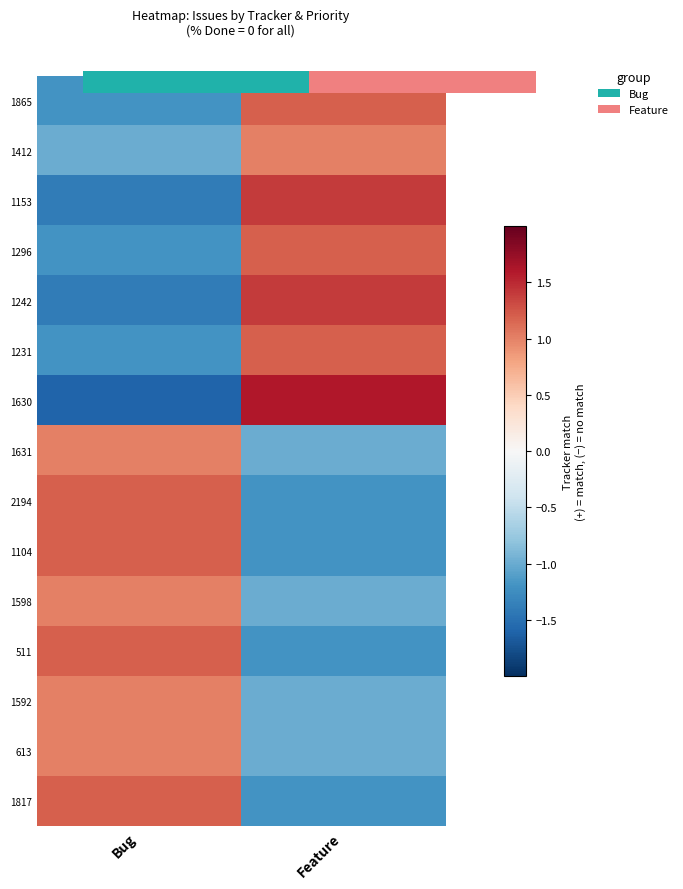

At how many categories does at least one series exceed 1?

2